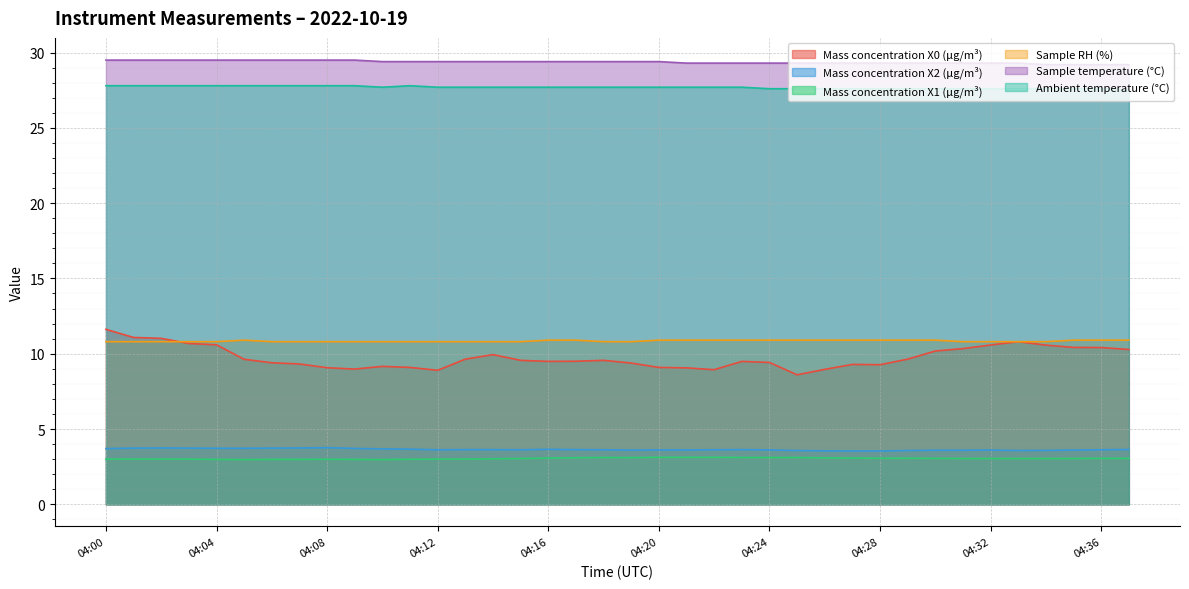

What is the sum of the Mass concentration X2 (μg/m³) values at 04:01 and 04:21?

7.3